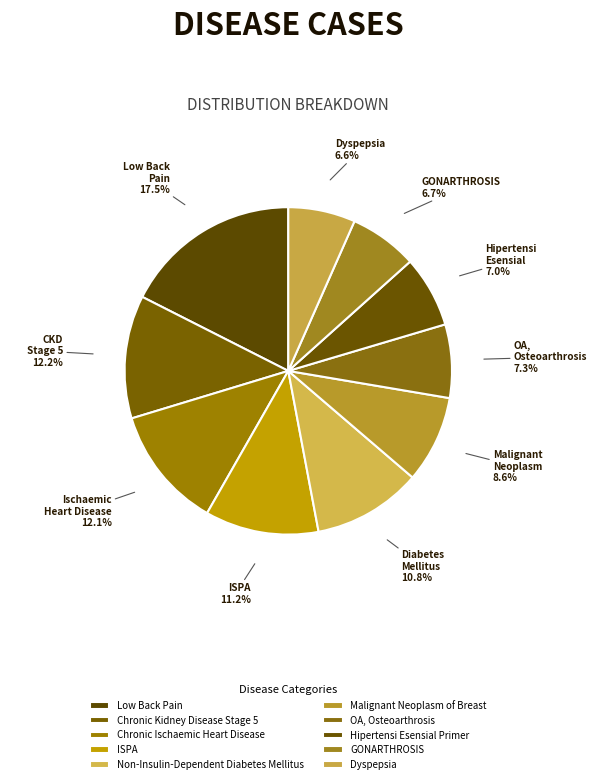

How many slices are in this pie chart?

10